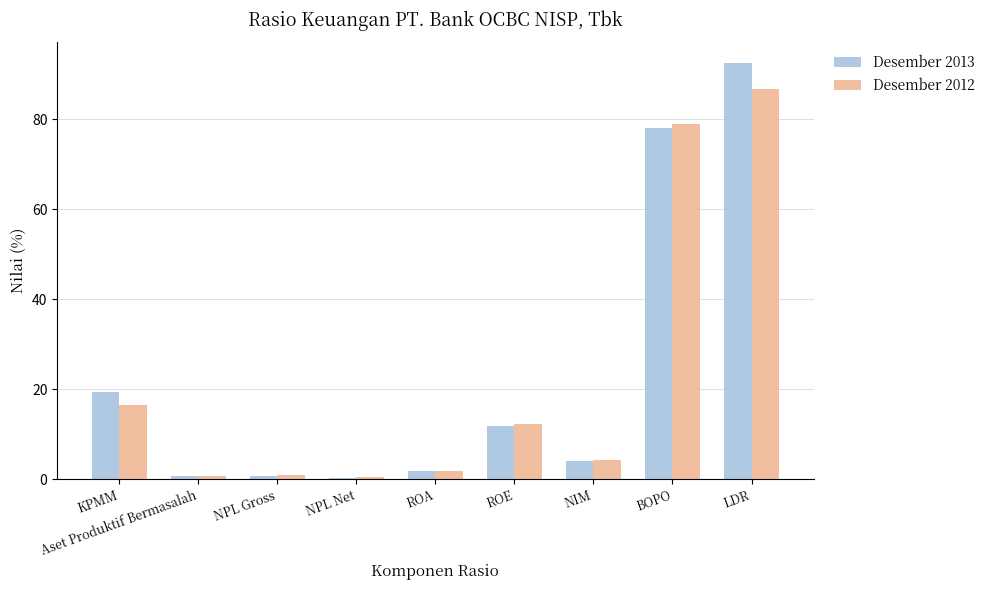

Which series has the largest range (max minus min)?

Desember 2013